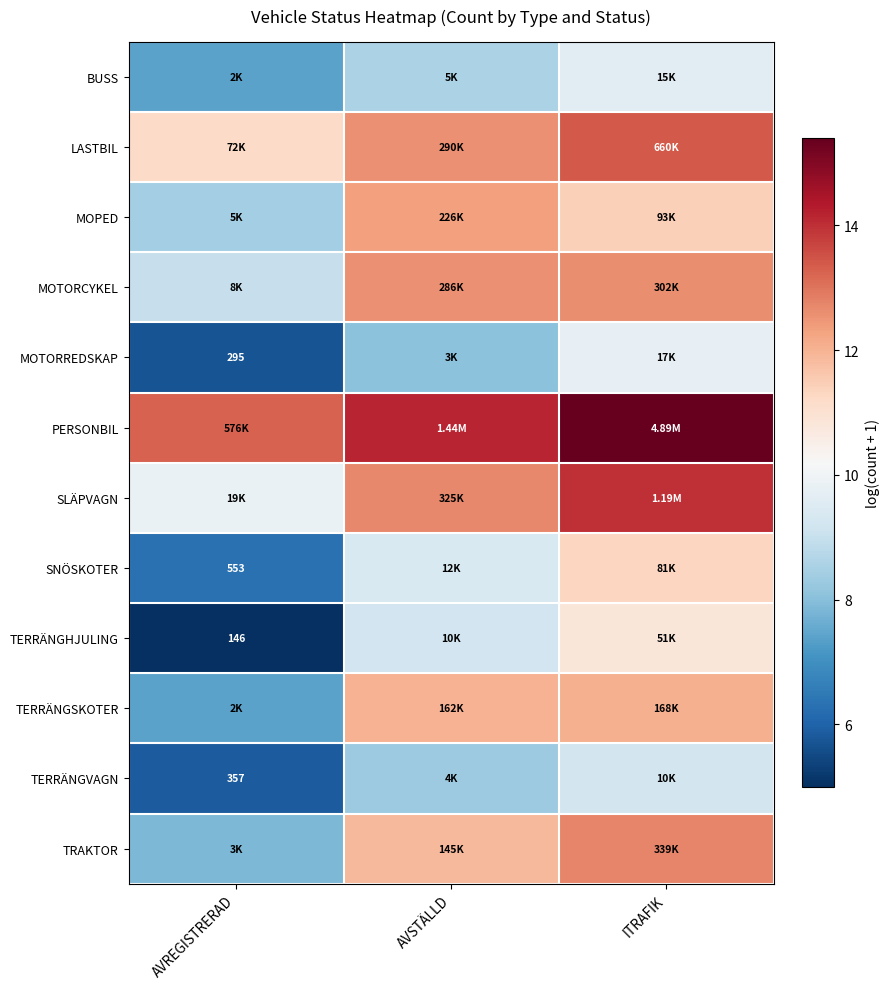

Count the TERRÄNGHJULING values in the range 4 to 10.

2